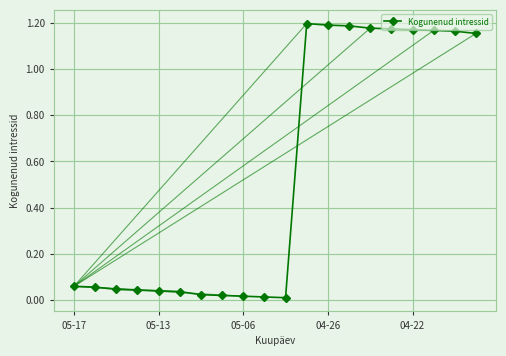

At which category does the chart reach its minimum across all series?

10